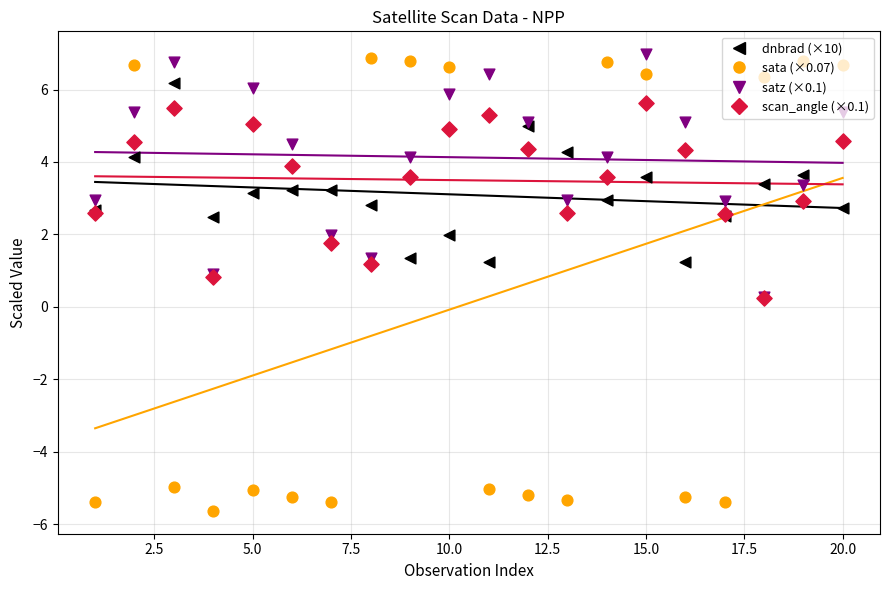

Which series has the widest spread of Y values?

sata (×0.07)